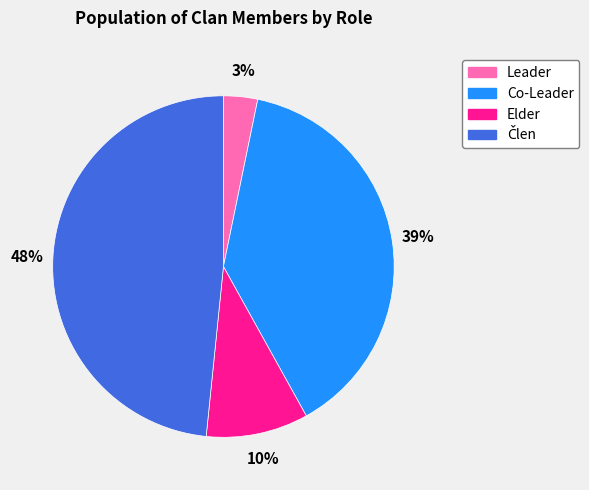

To the nearest percent, what is the average slice percentage?

25%